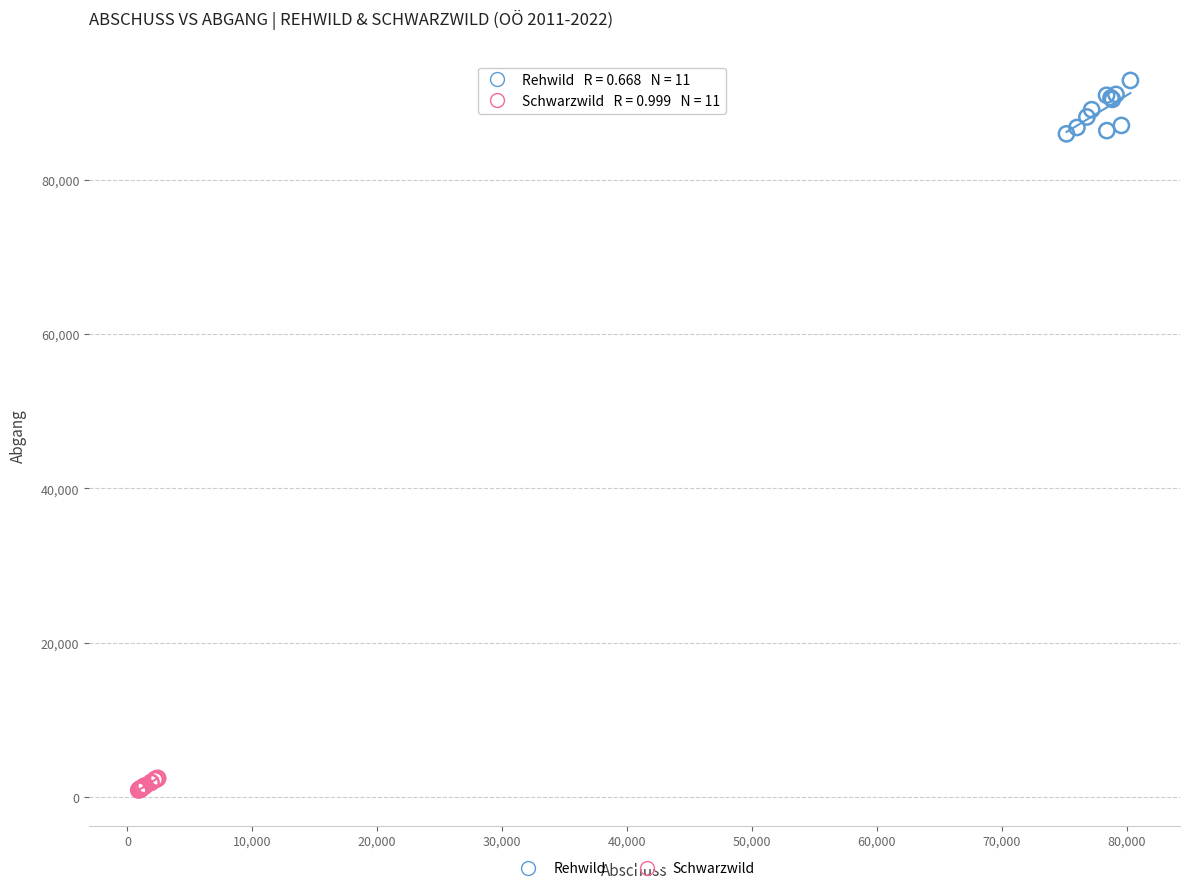

Which series reaches the minimum Y coordinate?

Schwarzwild